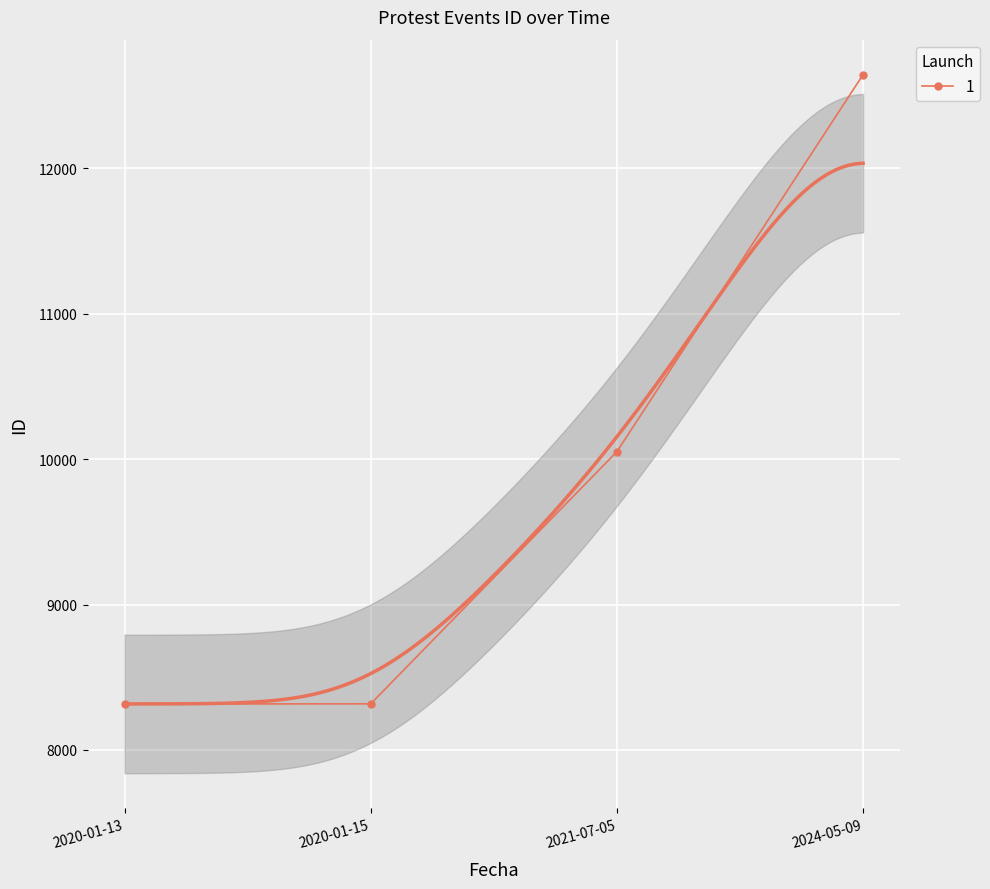

True or false: the data shows 8316 at 2020-01-13.

True